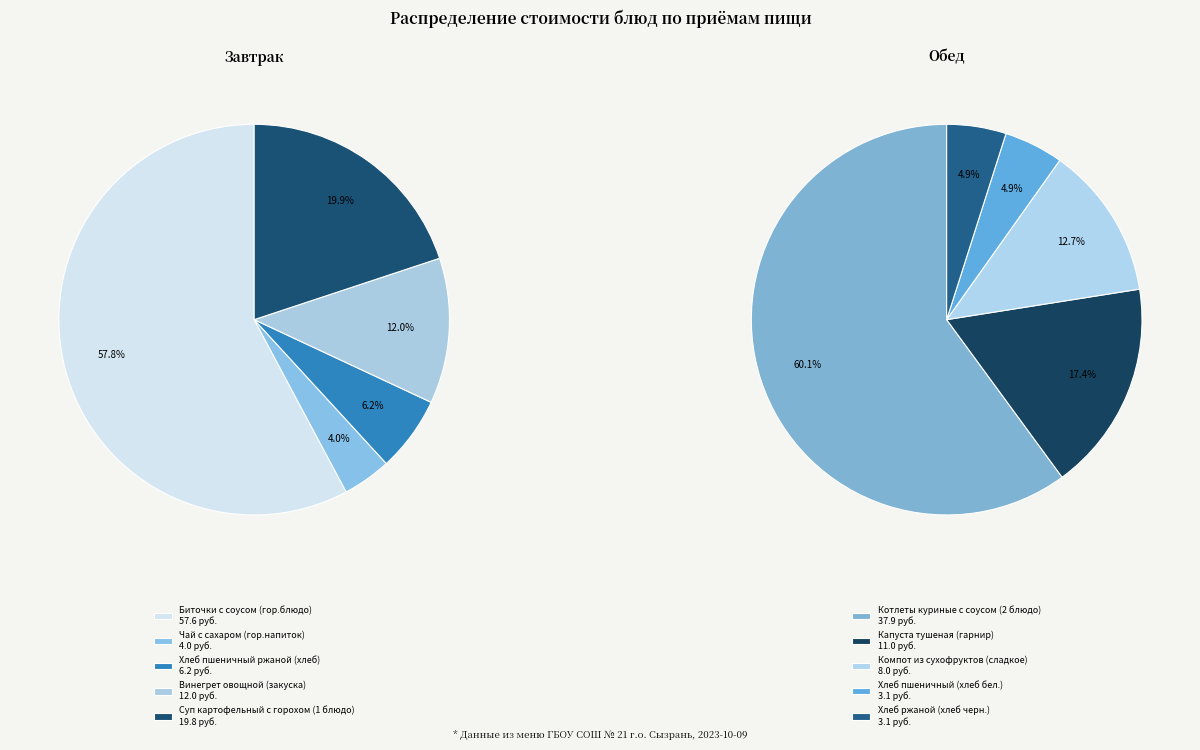

Combined, do Хлеб ржаной (хлеб черн.) and Чай с сахаром (гор.напиток) account for over 50%?

No